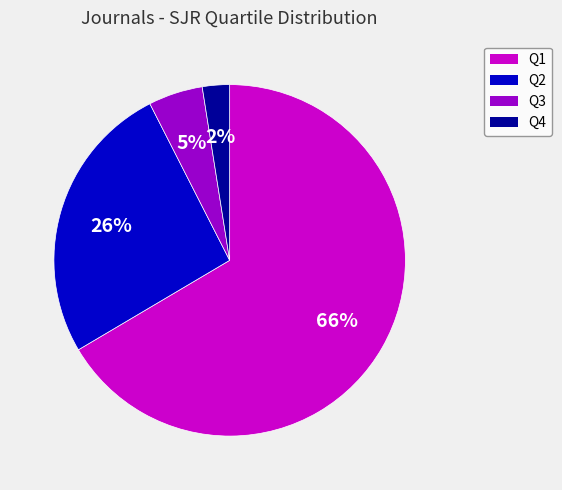

Rank the categories by value from highest to lowest.

Q1, Q2, Q3, Q4